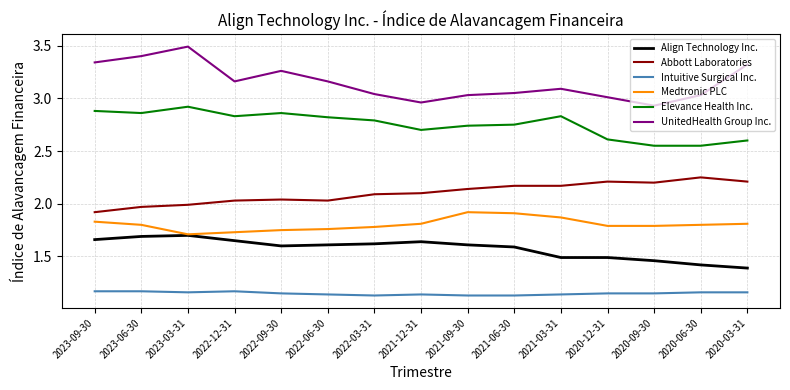

Is the value of UnitedHealth Group Inc. at 2020-06-30 greater than the value of Elevance Health Inc. at 2020-09-30?

Yes